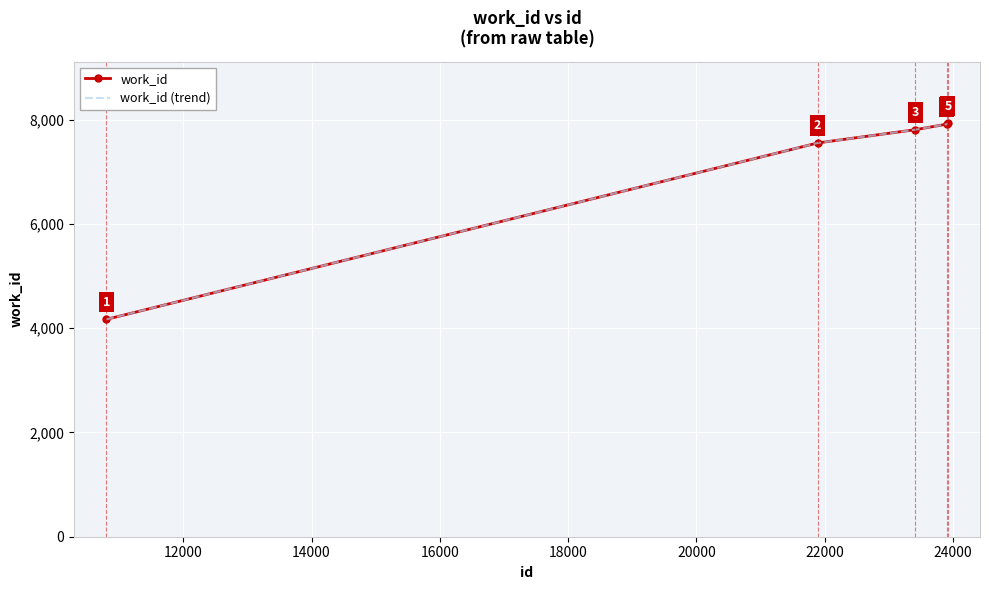

True or false: work_id (trend) and work_id cross at least once.

False